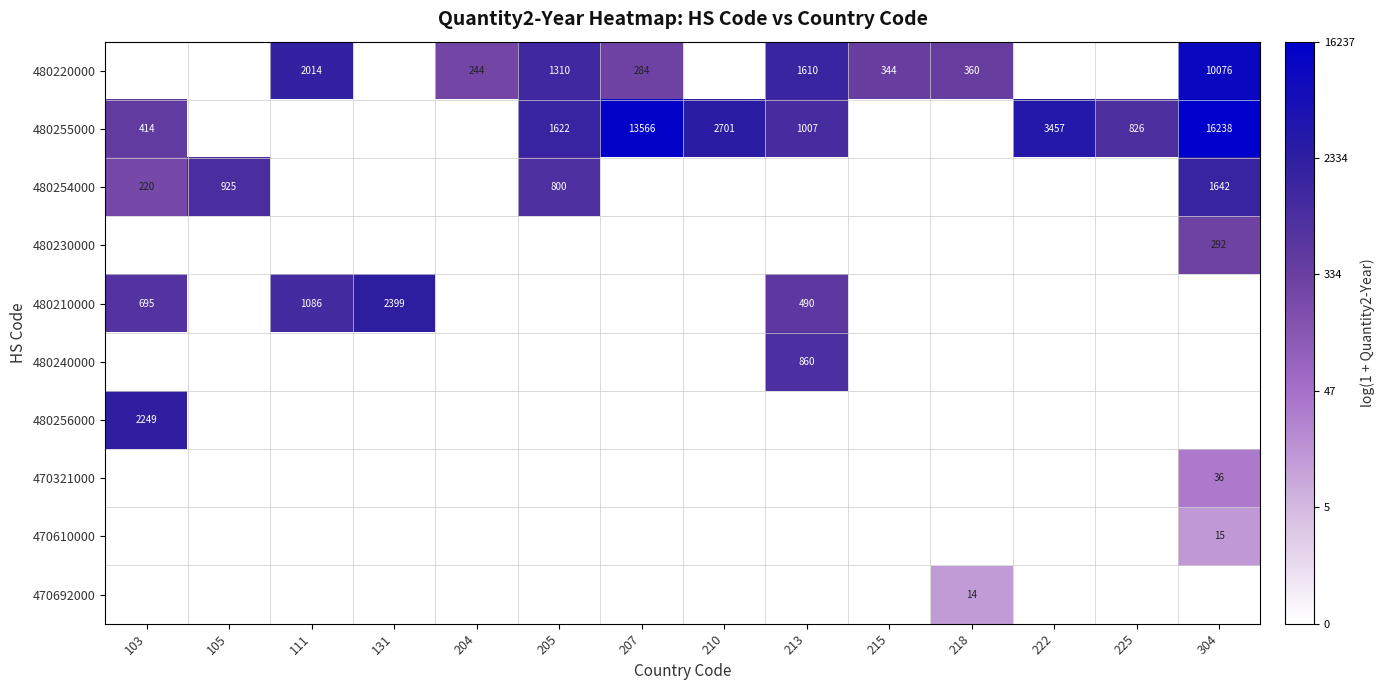

True or false: 470321000 has a value of 21 at 304.

False